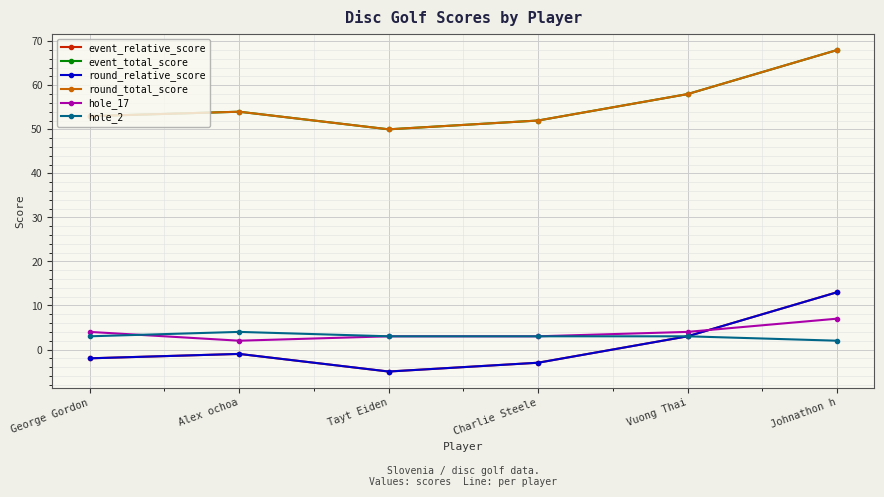

Rank the series at Vuong Thai from highest to lowest value.

event_total_score, round_total_score, hole_17, event_relative_score, round_relative_score, hole_2